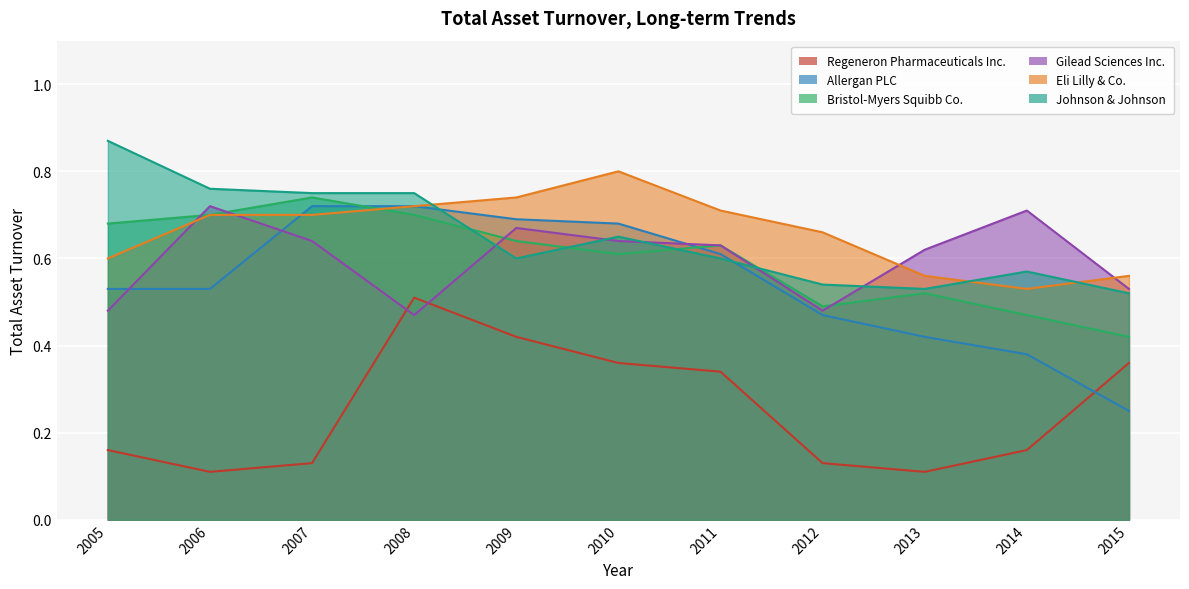

What is the maximum value shown in the chart?

0.9